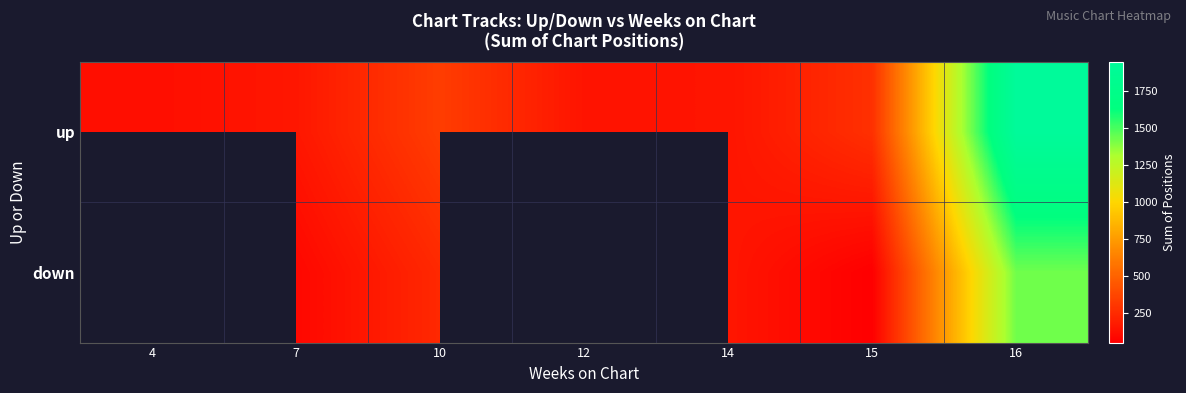

What is the difference between the second highest and minimum values in the down series?

103.0